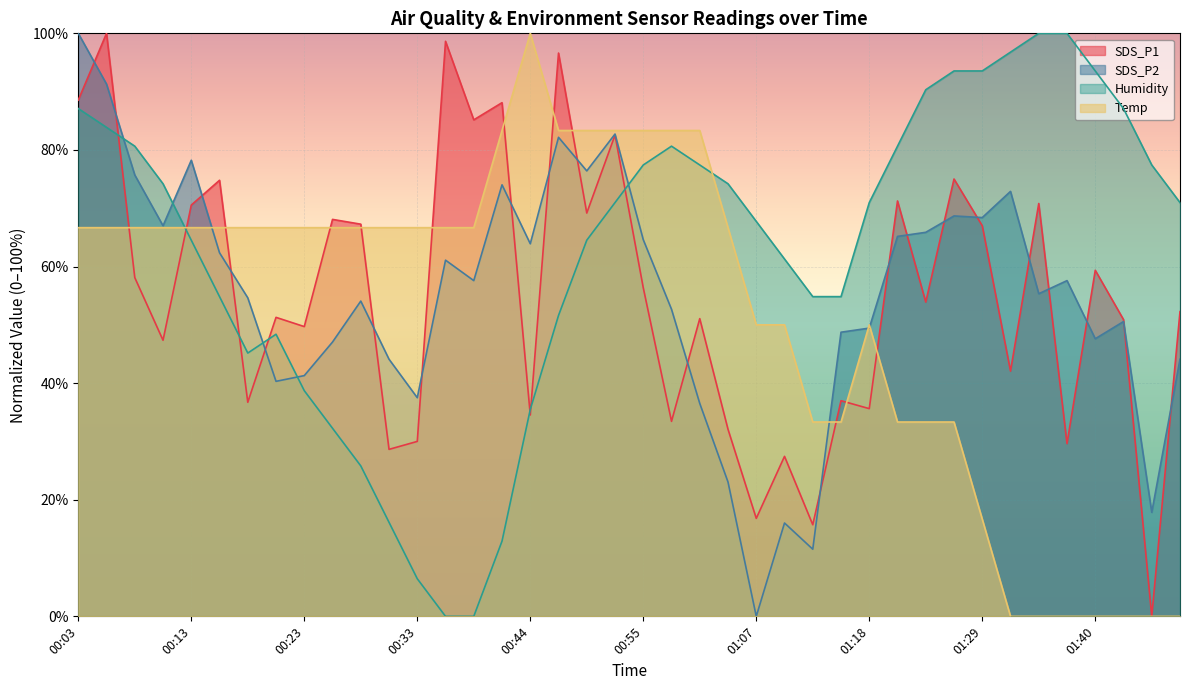

After their last crossing, which series has the higher values: SDS_P2 or Humidity?

Humidity